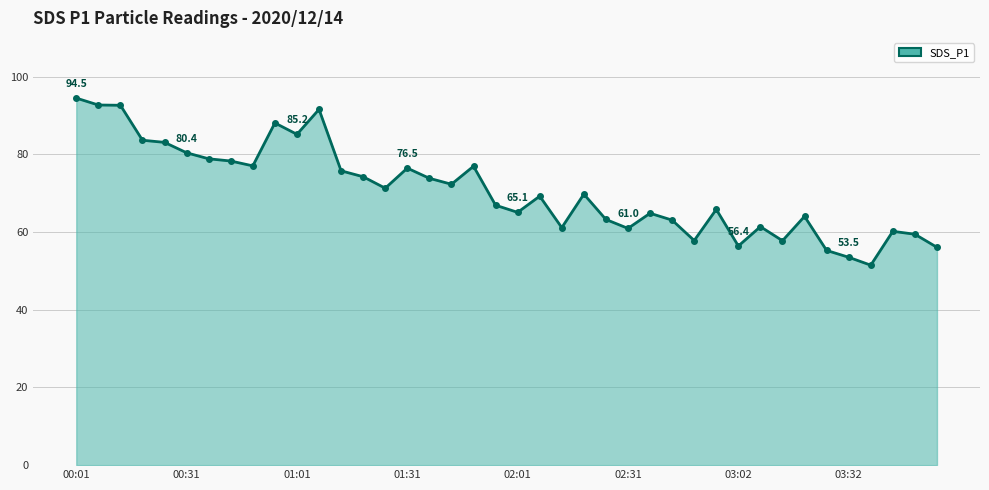

How many lines are shown in the chart?

1